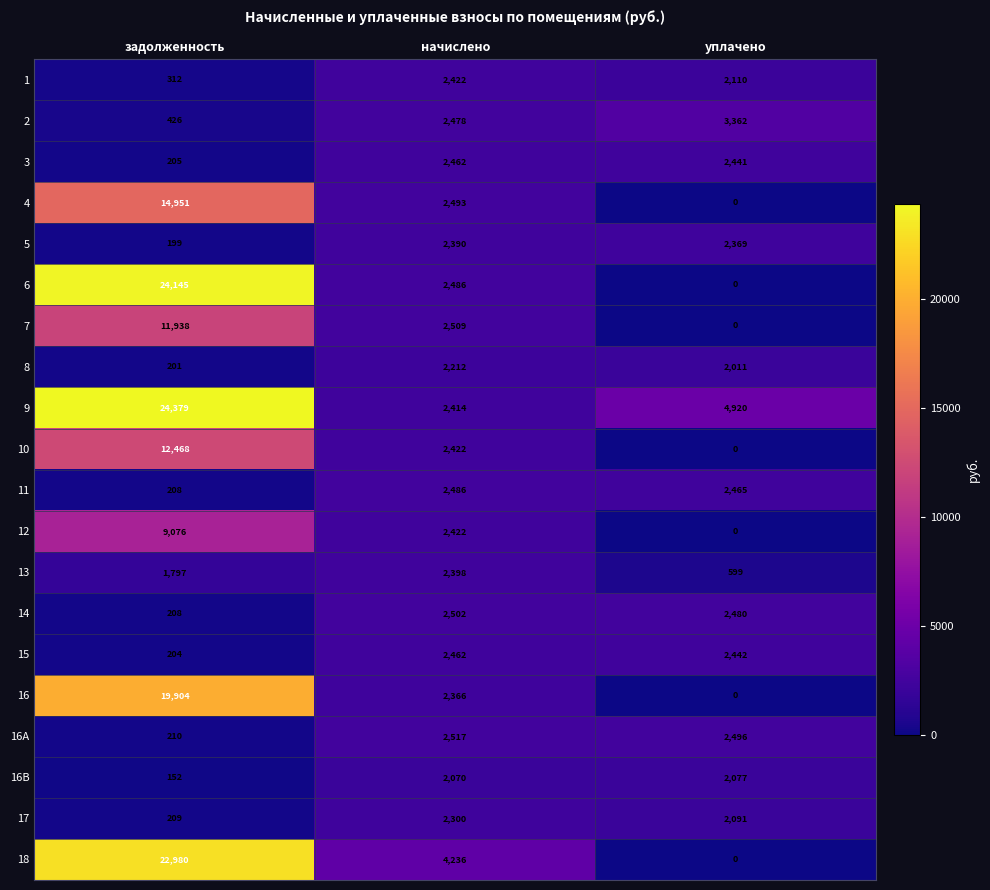

Which series has the largest range (max minus min)?

6